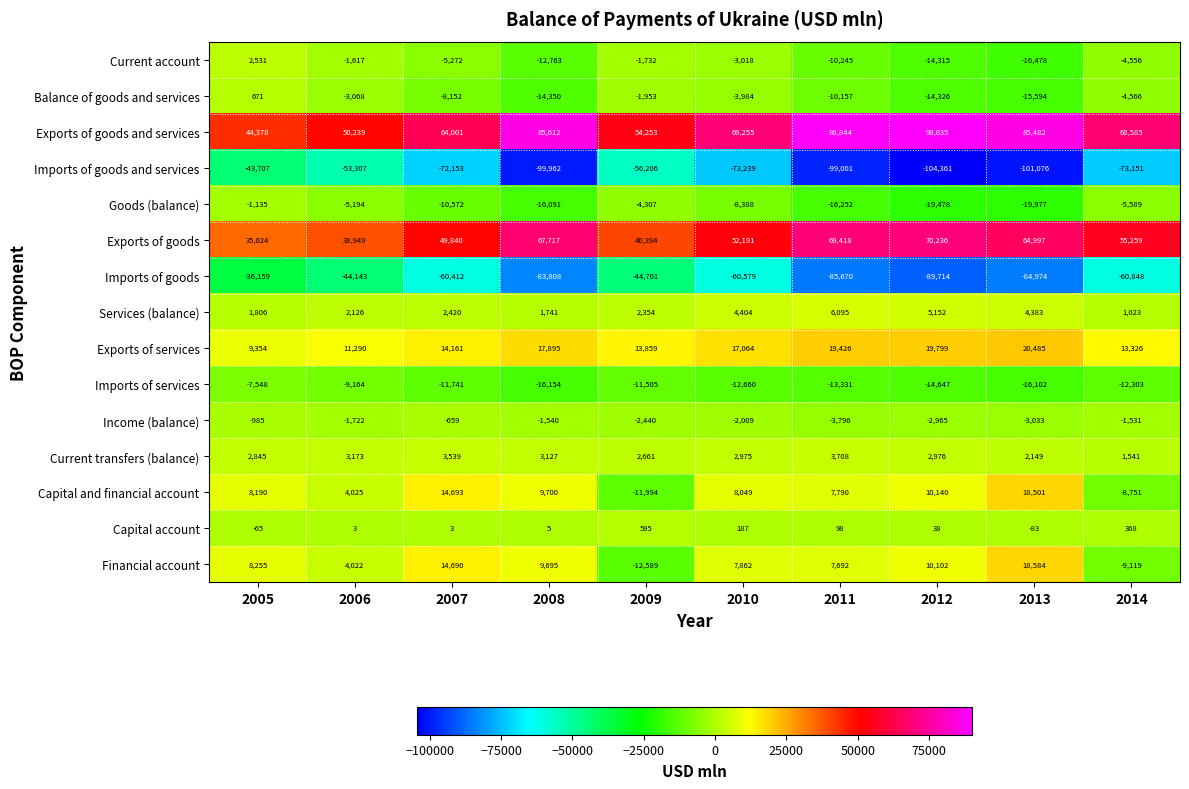

Count the number of categories in the chart.

10